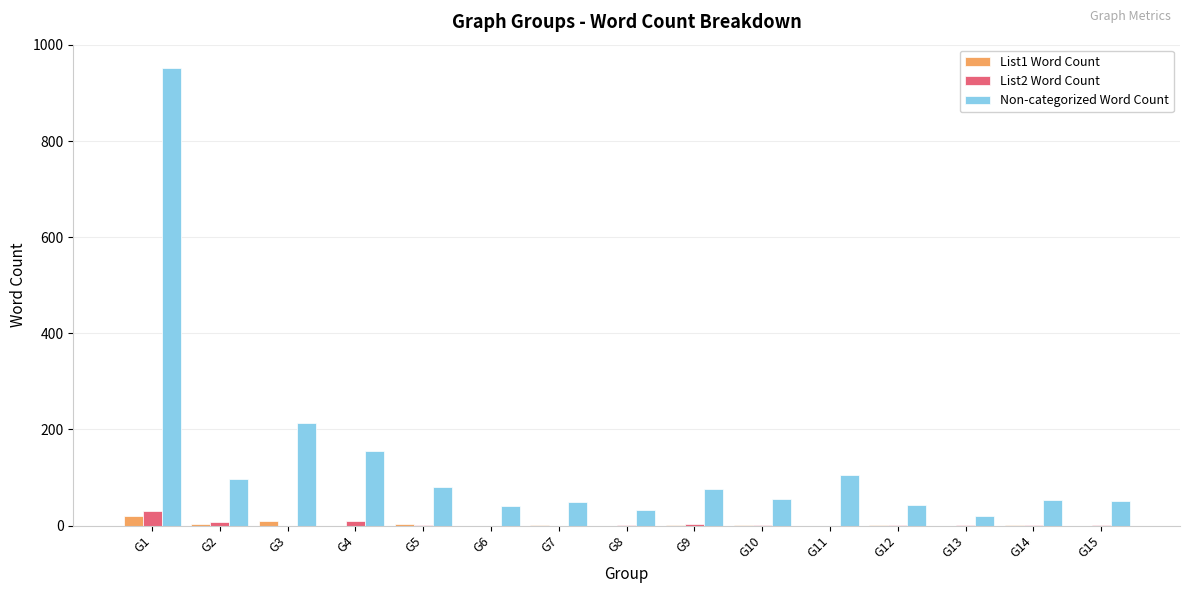

What is the average value of the Non-categorized Word Count series?

135